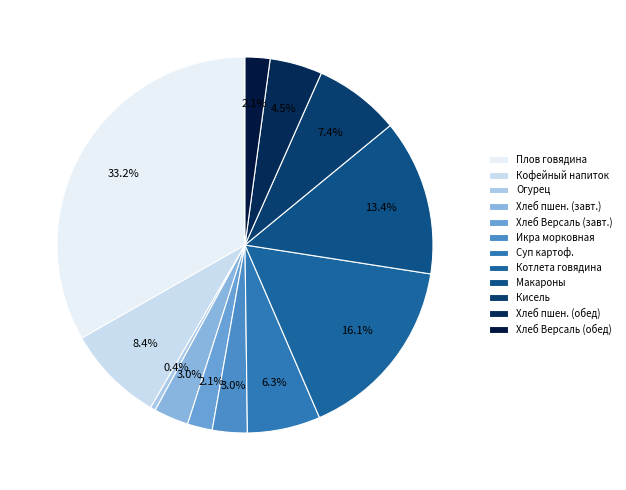

Which slice is the smallest?

Огурец